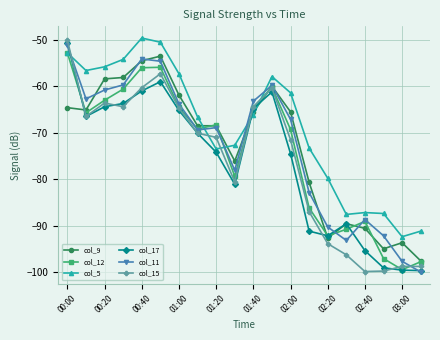

What is the greatest value displayed?

-49.6